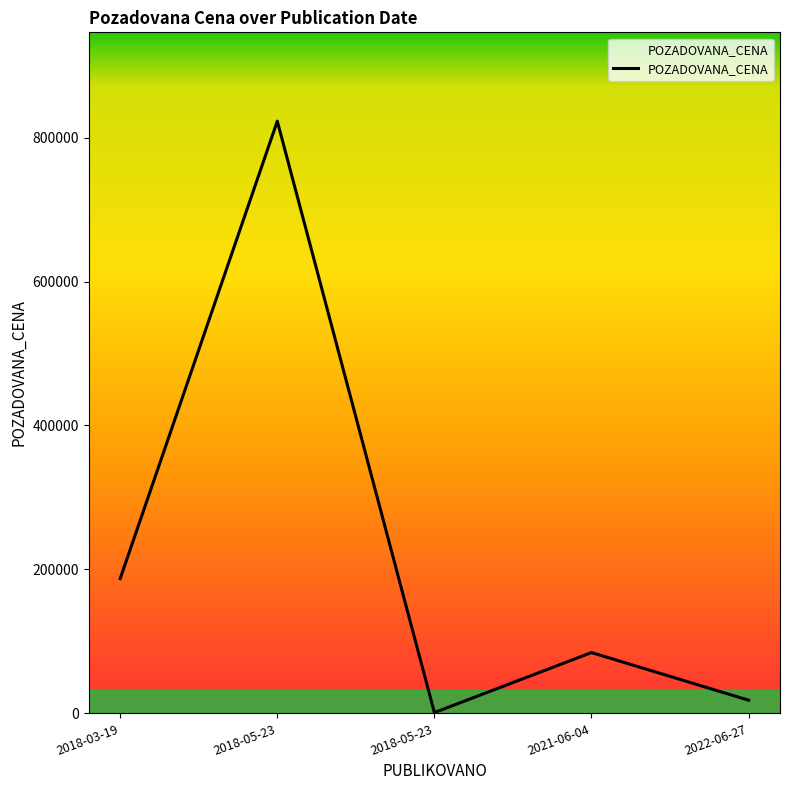

How many lines are shown in the chart?

1